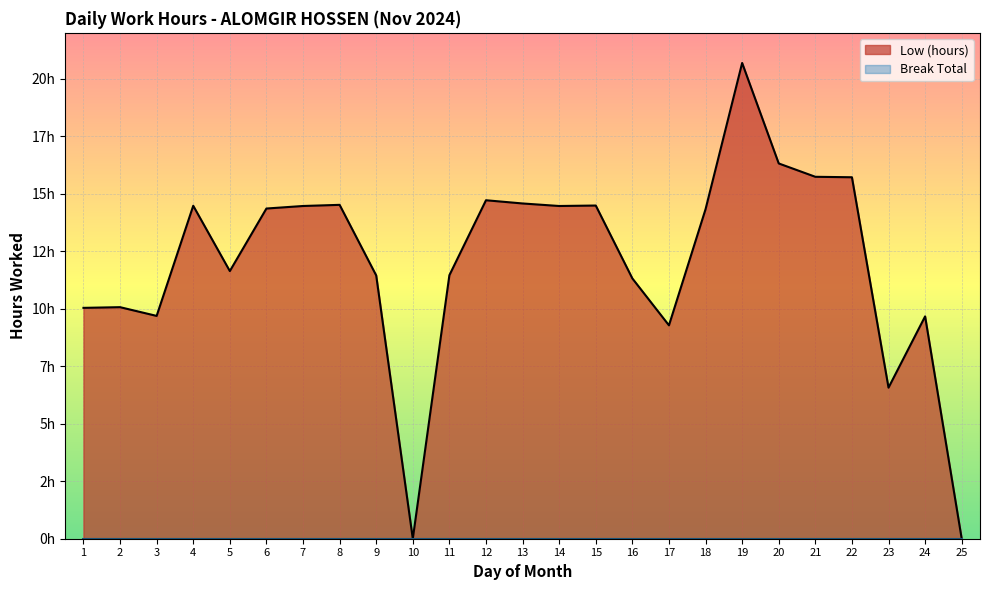

How many data points are above 14?

13